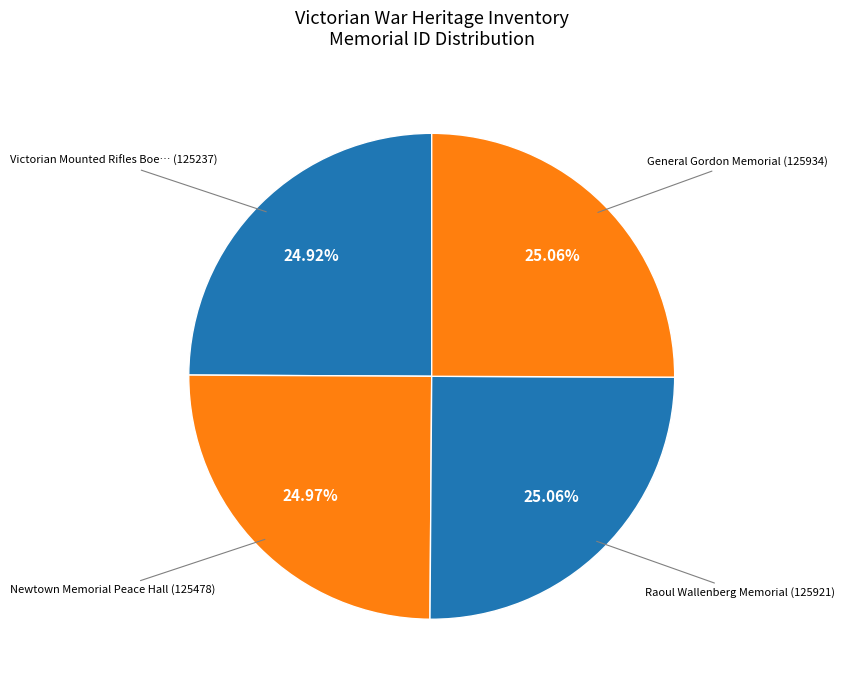

How many slices are in this pie chart?

4